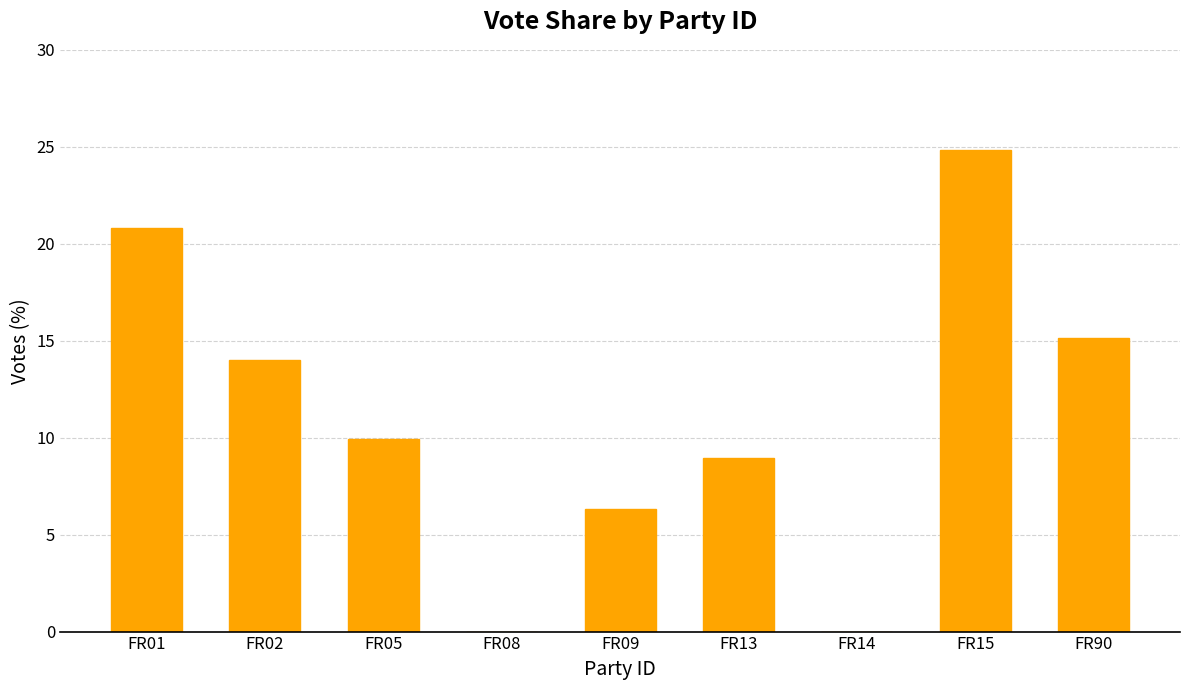

What is the ratio of the value at FR15 to the value at FR09?

3.9